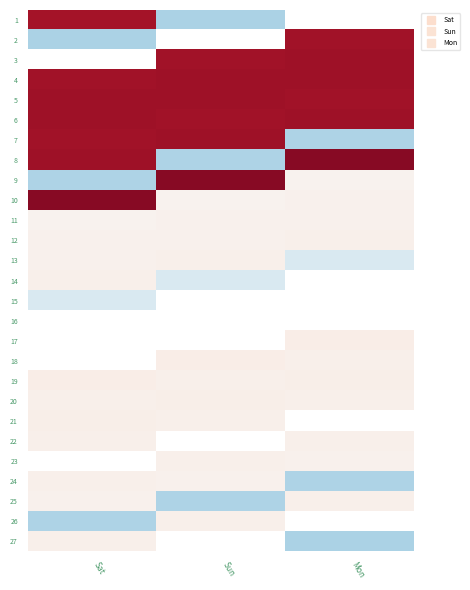

What is the minimum value shown in the chart?

8.2